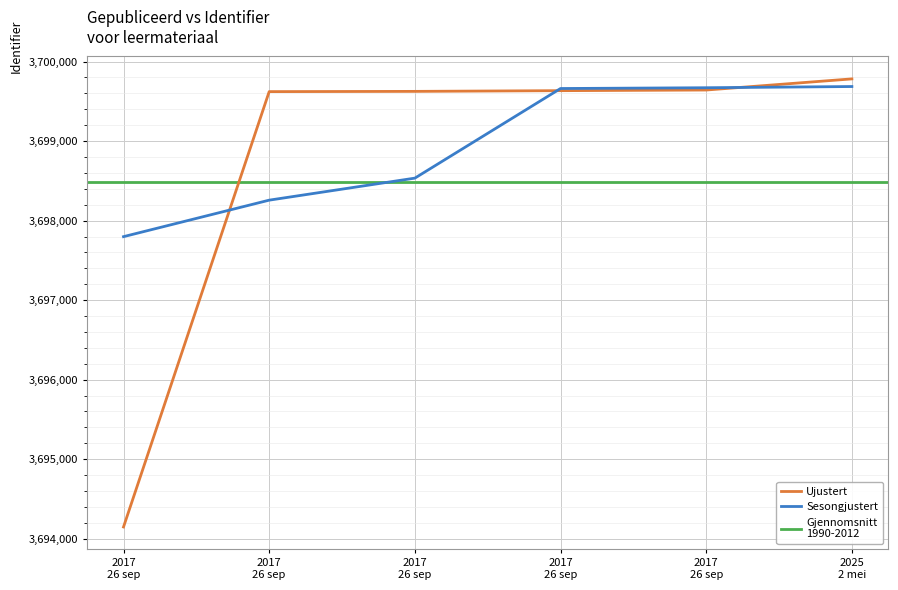

Between 2025 2 mei and 2017 26 sep, which is larger?

2025 2 mei